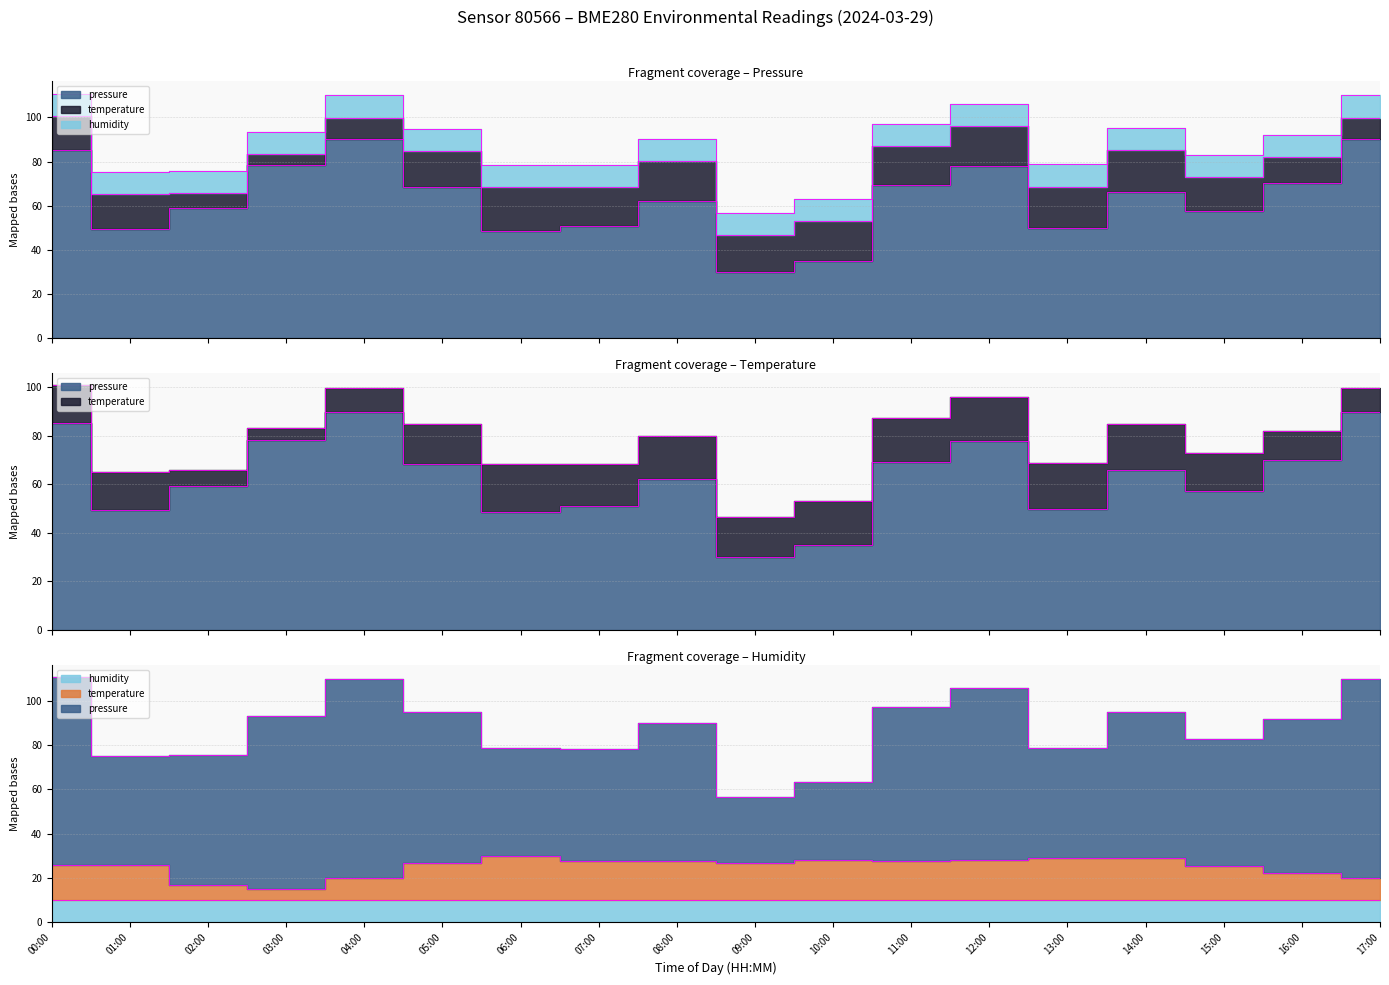

True or false: pressure and temperature intersect in this chart.

False